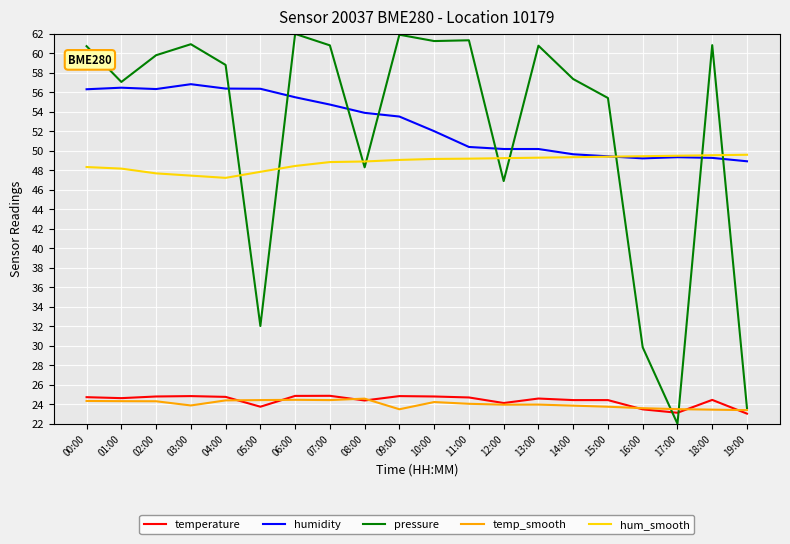

True or false: temp_smooth and temperature intersect in this chart.

True